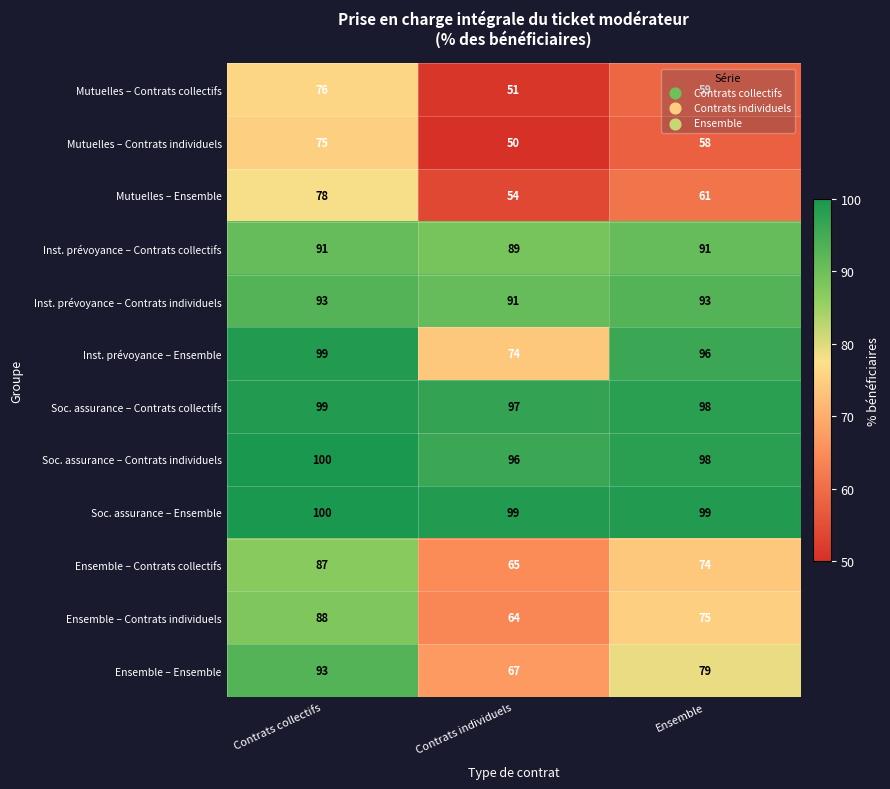

At which label does Ensemble – Contrats individuels reach its minimum?

Contrats individuels